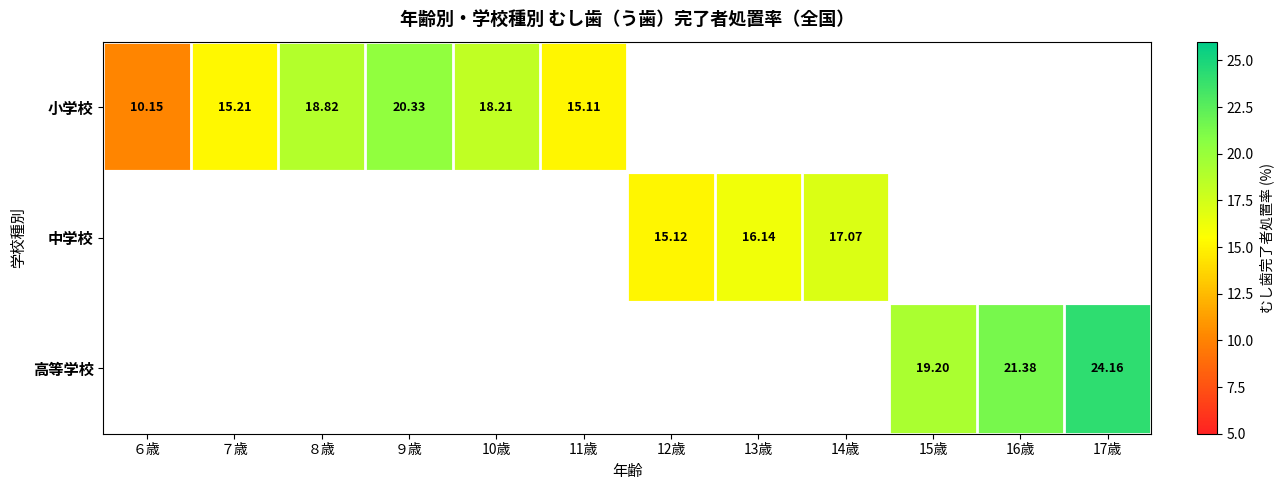

Count the number of categories in the chart.

12